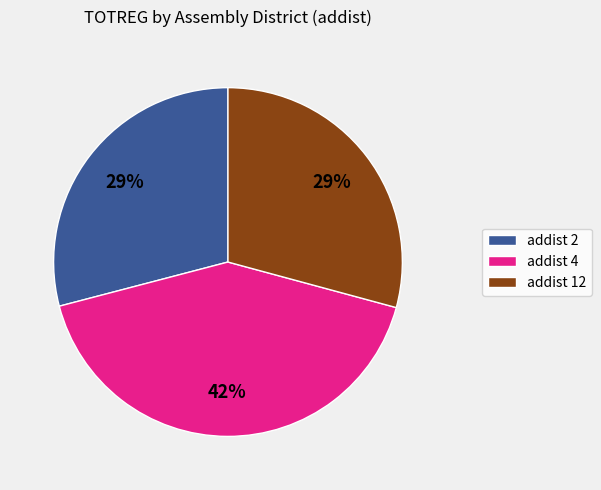

Combined, do addist 2 and addist 12 account for over 50%?

Yes